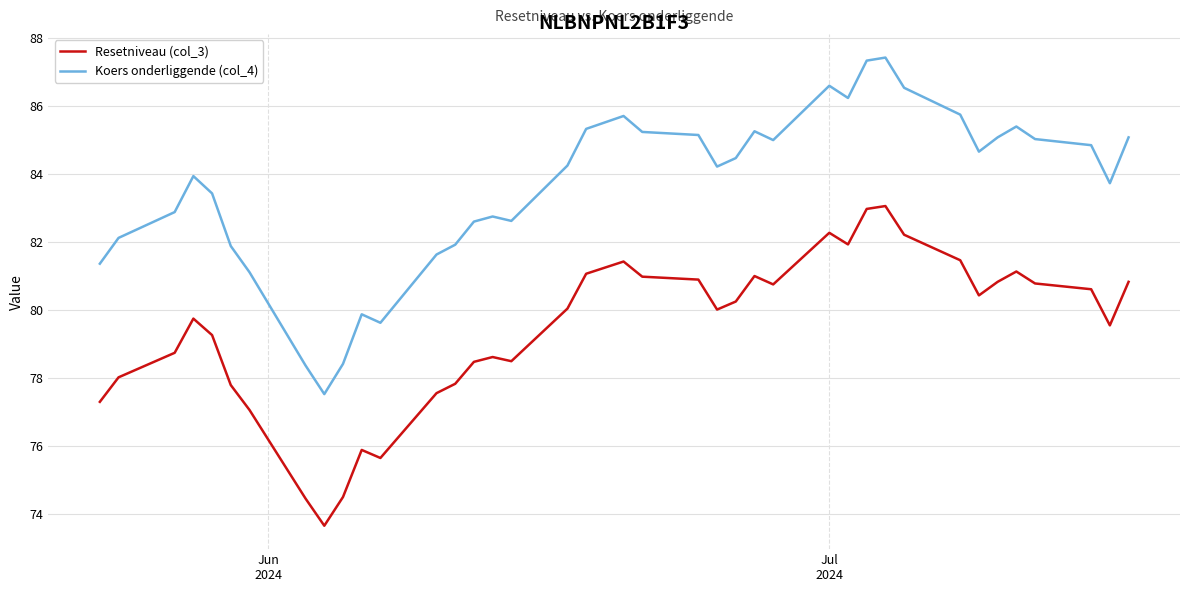

What is the difference between the maximum and minimum values in the Koers onderliggende (col_4) series?

9.9